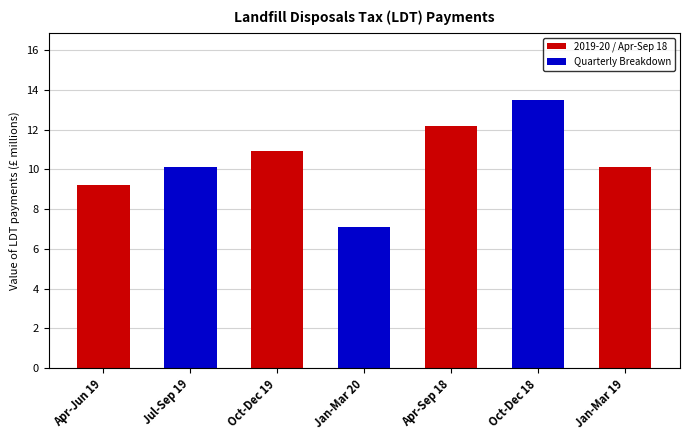

What is the sum of all values?

73.1